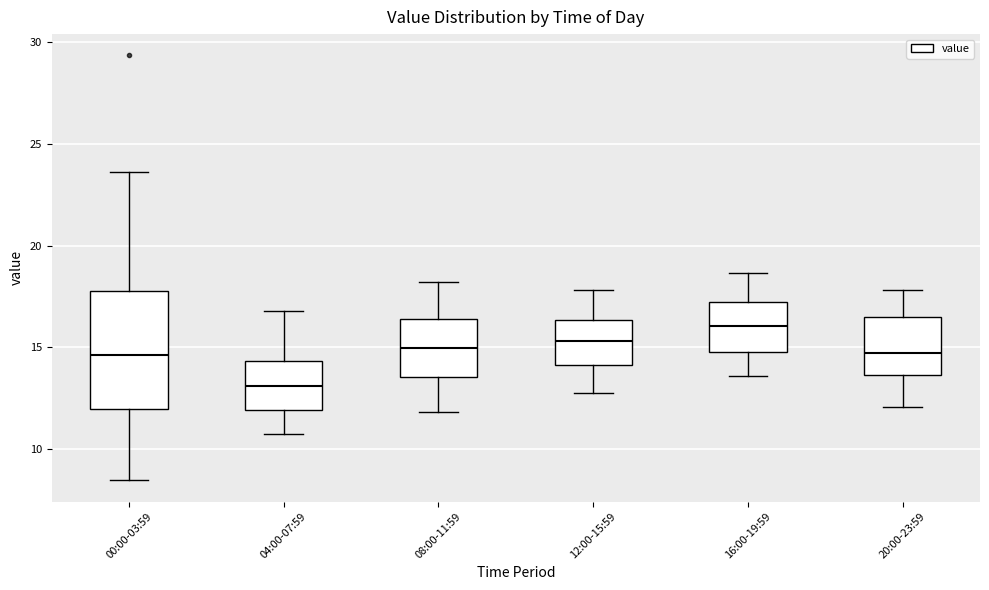

Which box is the tallest, from its lower edge to its upper edge?

00:00-03:59